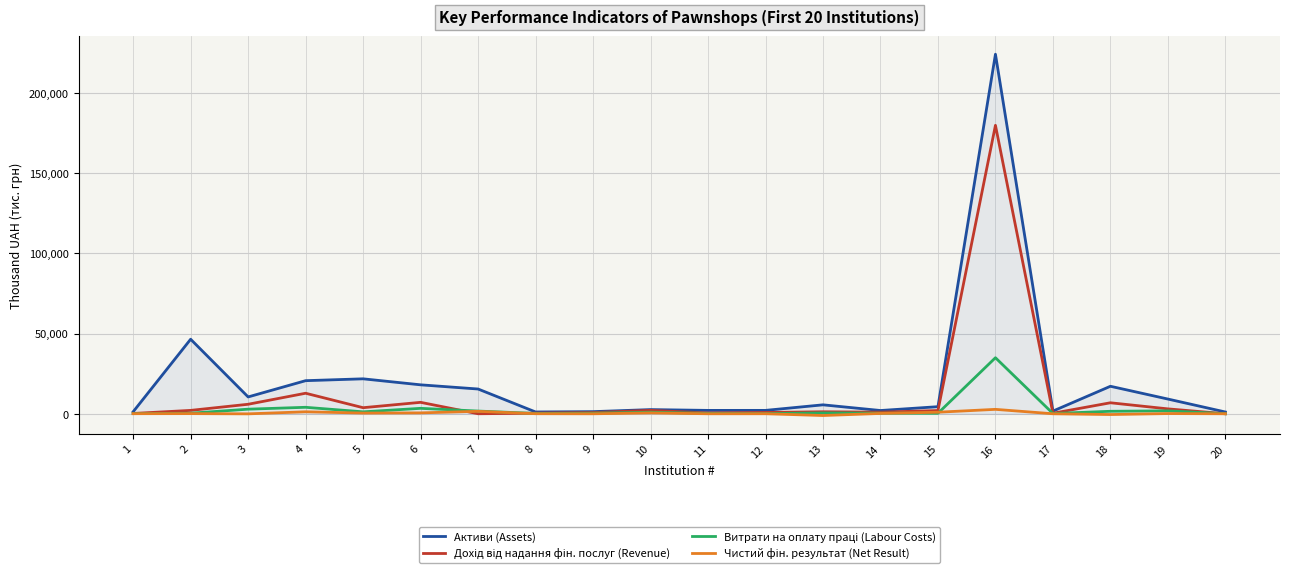

At which category is the sum across all series the highest?

16